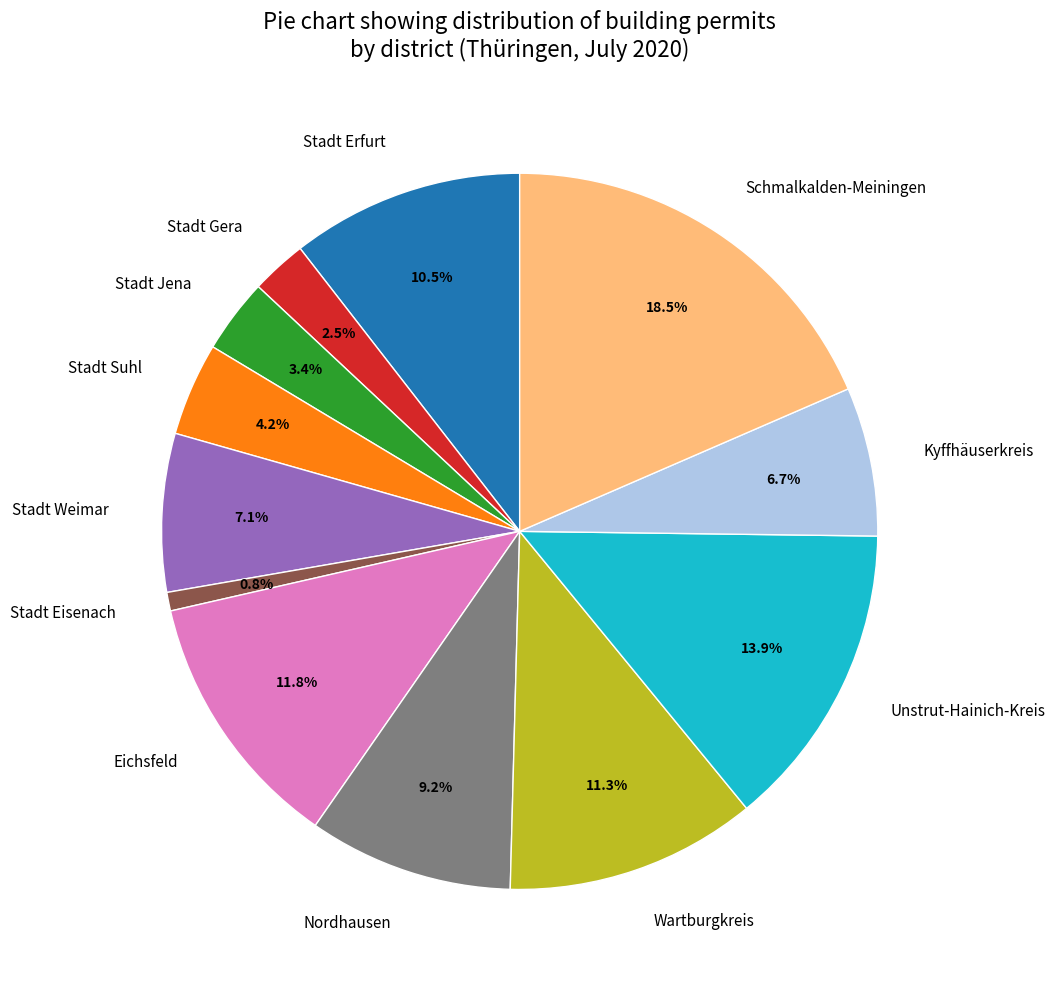

What portion of the pie excludes Schmalkalden-Meiningen?

81.5%